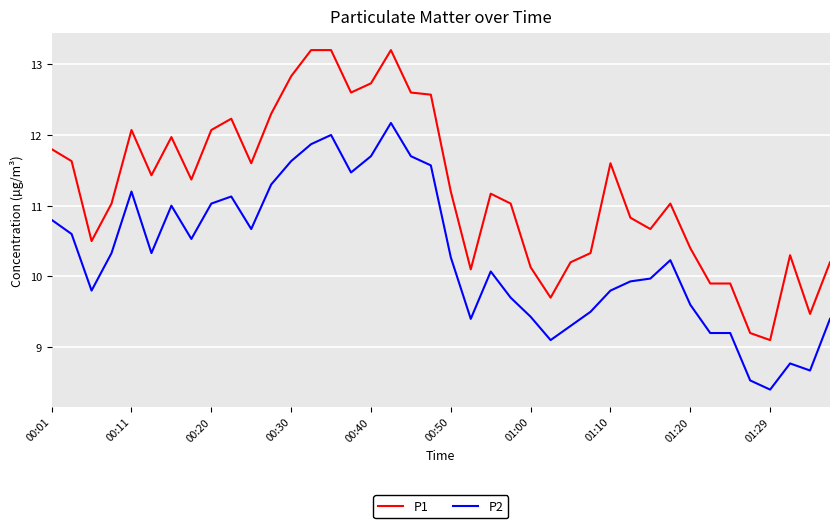

What is the lowest value of the P2 series?

8.4